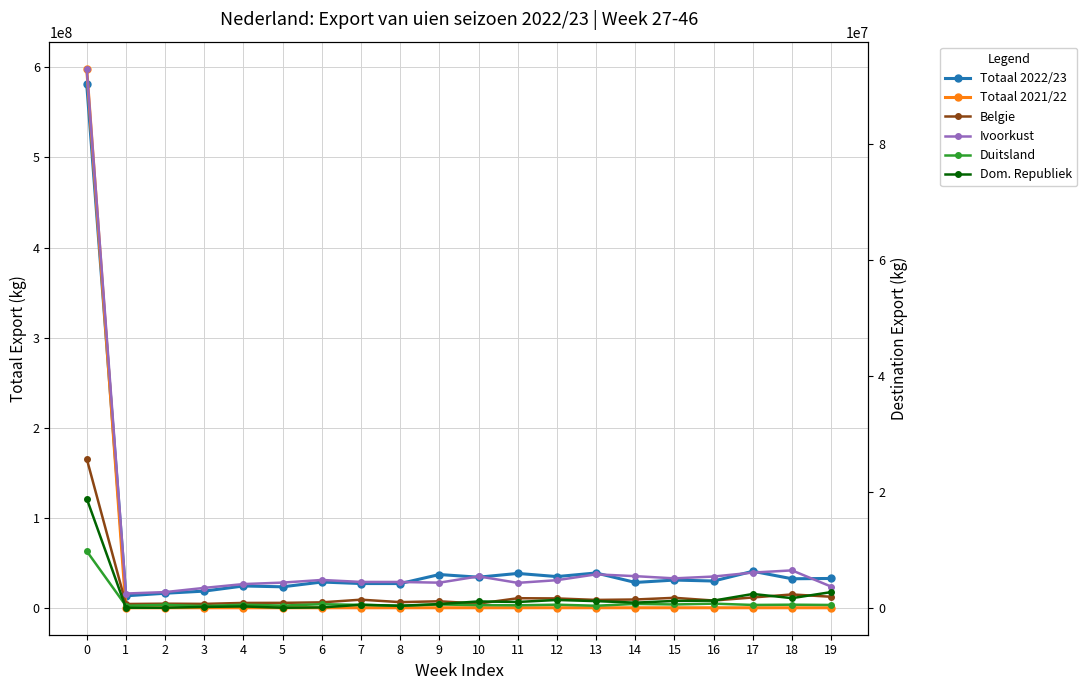

At which label is Dom. Republiek closest to 9418907?

19